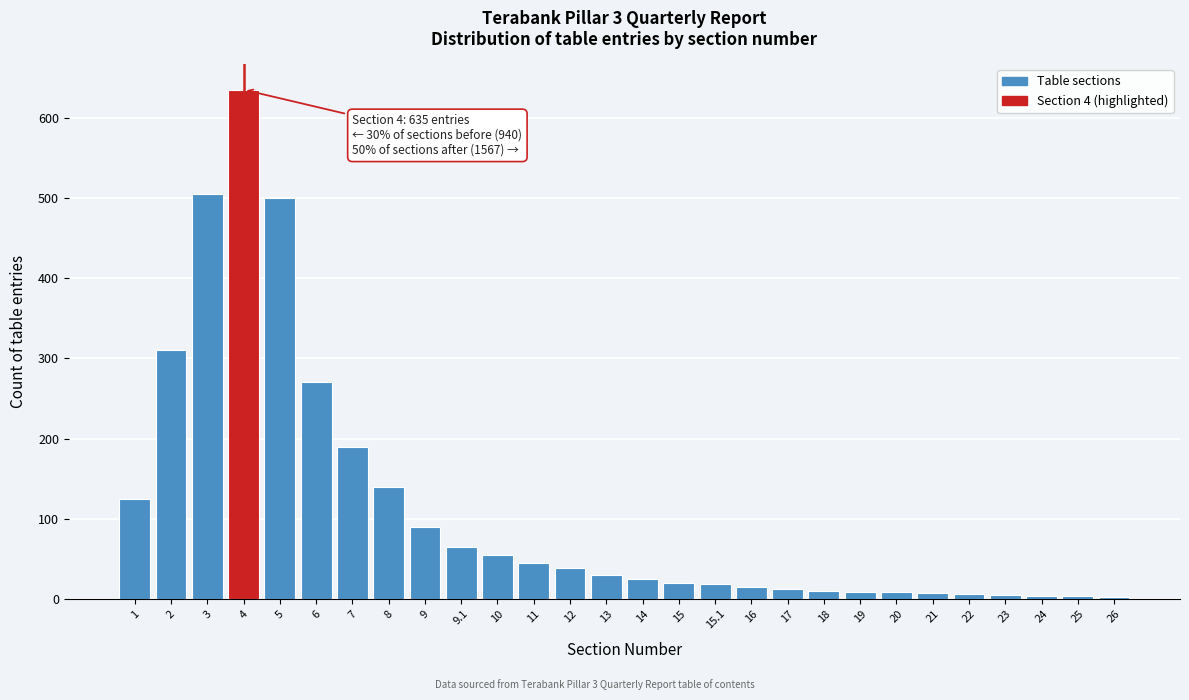

The value at 12 is 38. True or false?

True